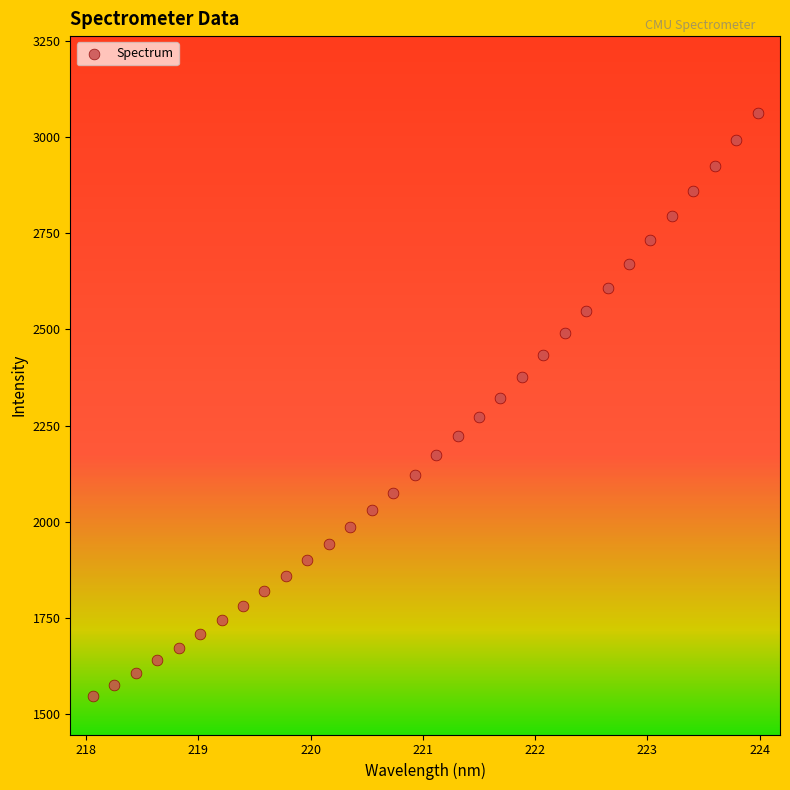

What is the range of X values (max minus min)?

5.9